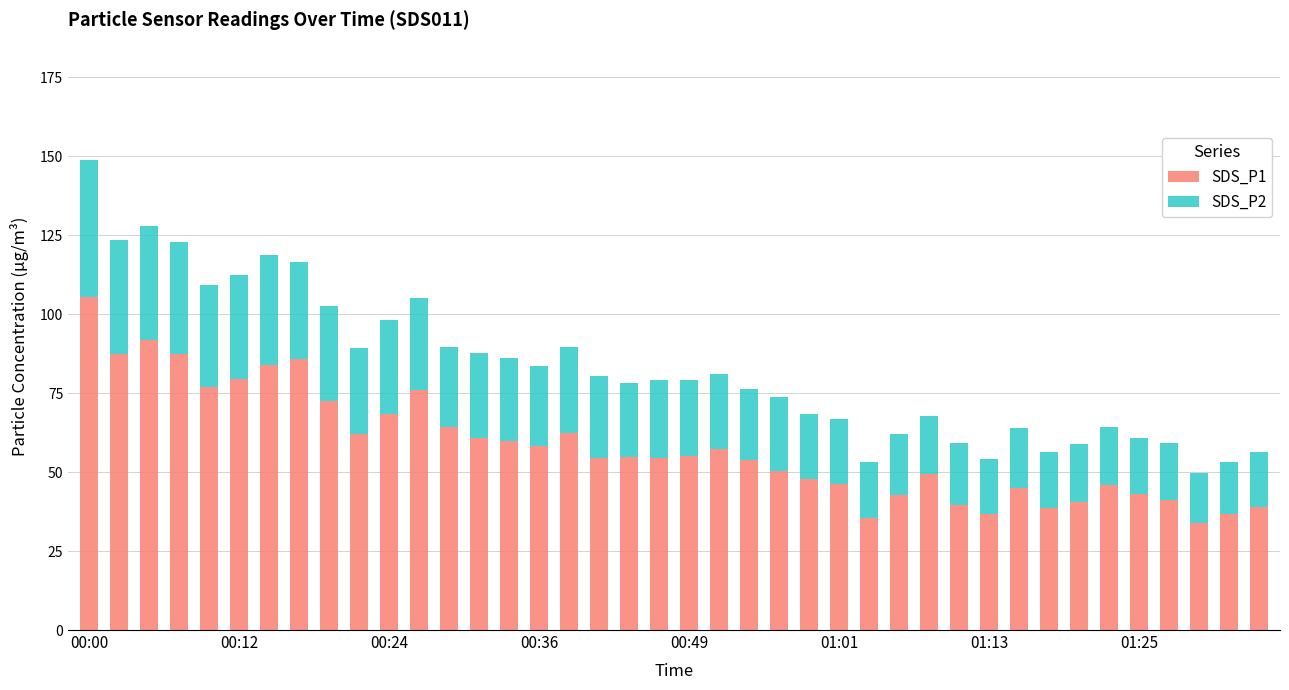

What is the average value of the SDS_P1 series?

58.1